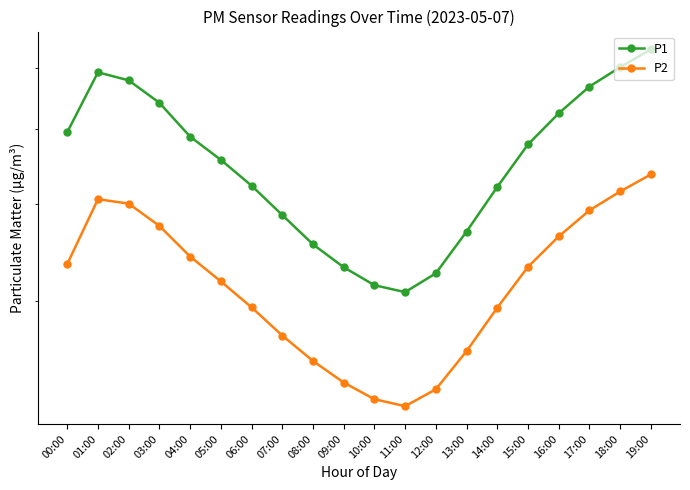

True or false: P1 and P2 intersect in this chart.

False